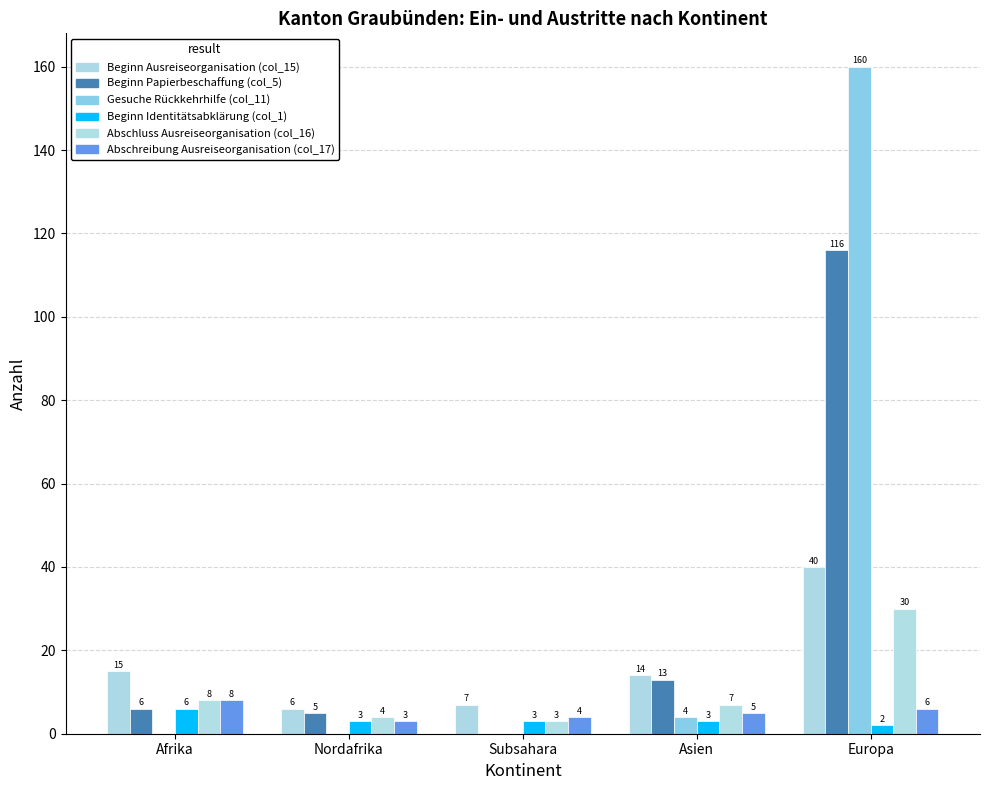

What position from the left is Europa?

5